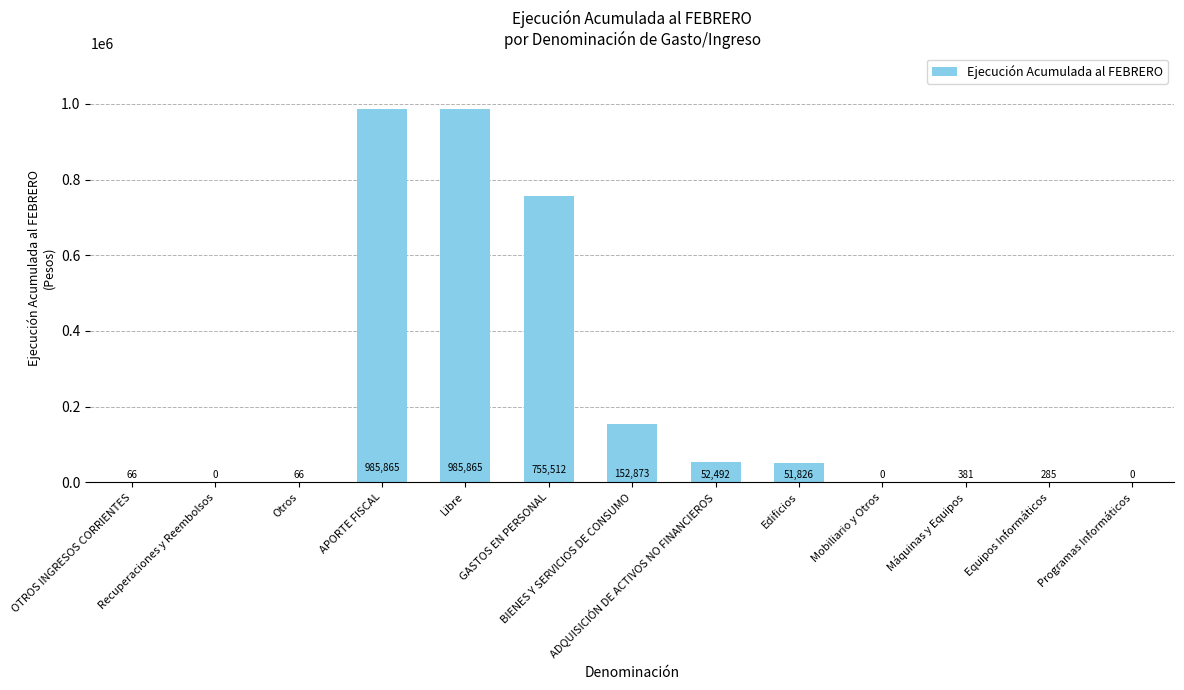

What is the maximum value shown in the chart?

985865